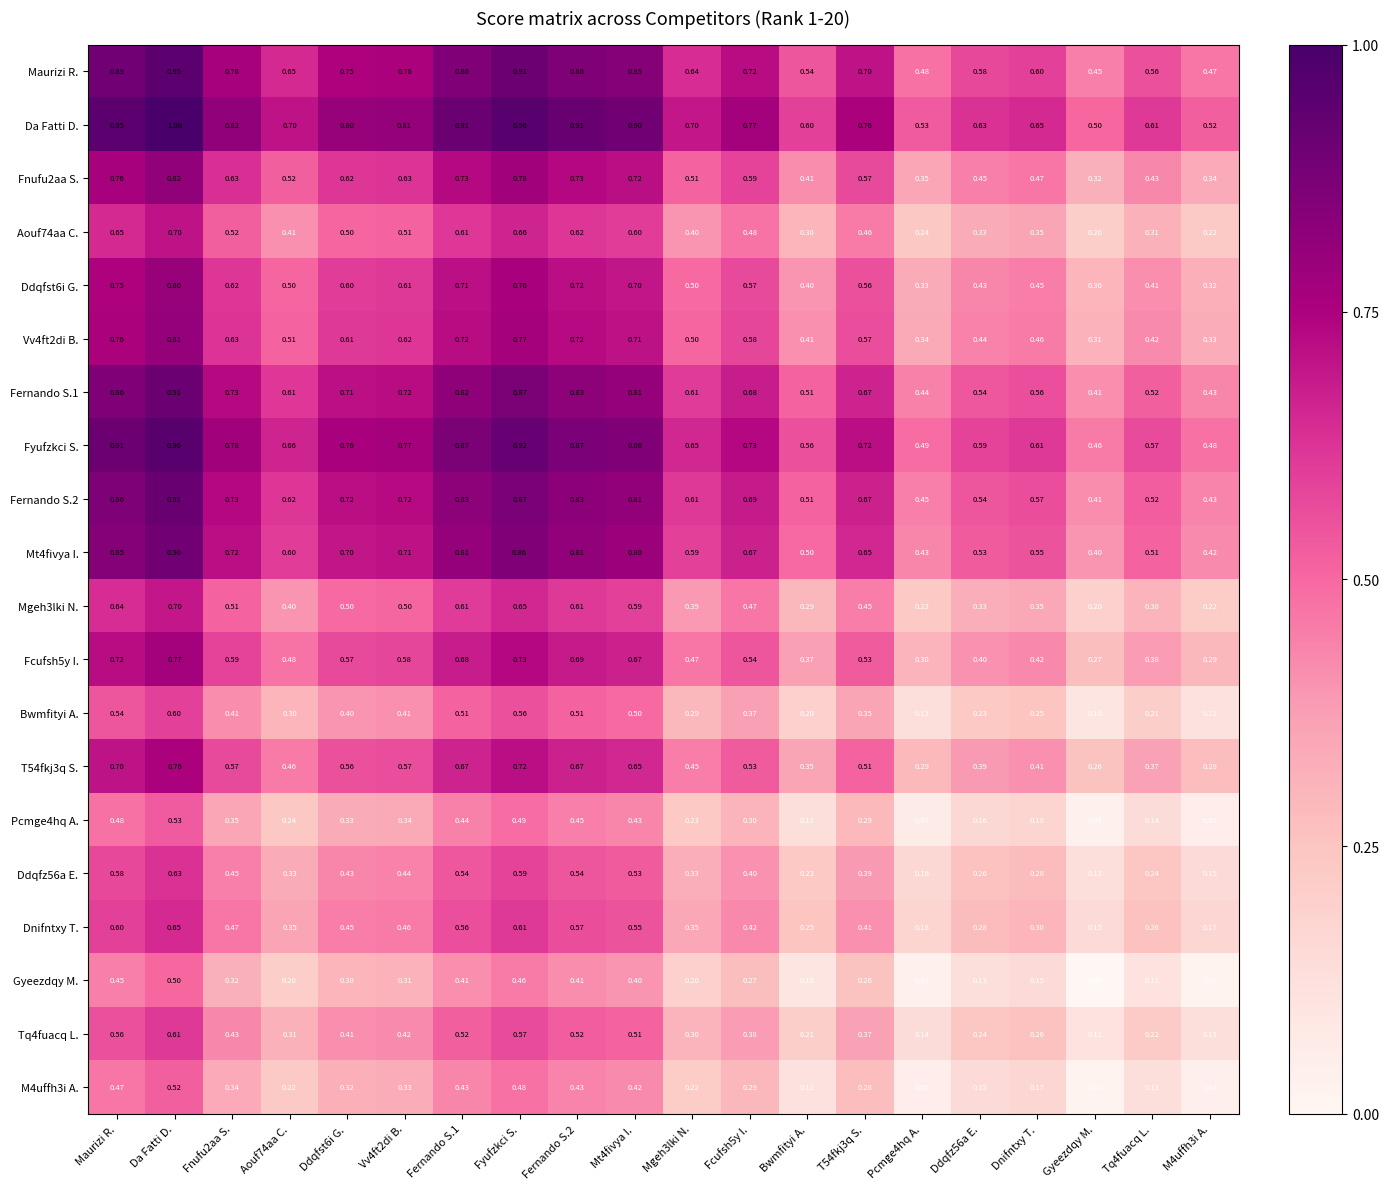

What is the greatest value displayed?

1.0